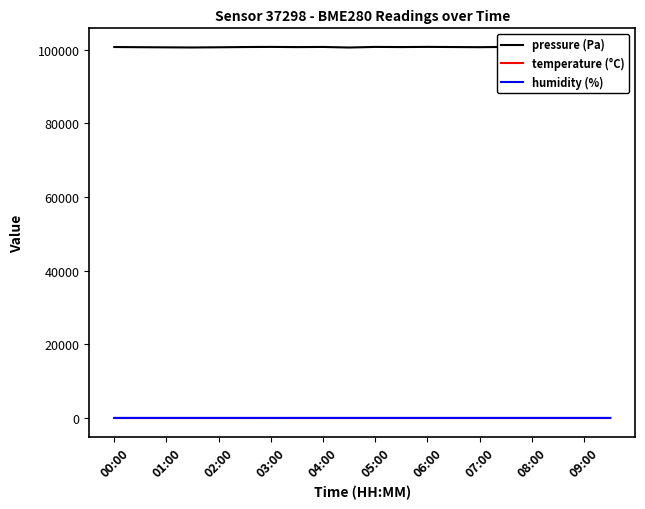

The humidity (%) series shows 55.7 at 04:00. True or false?

True